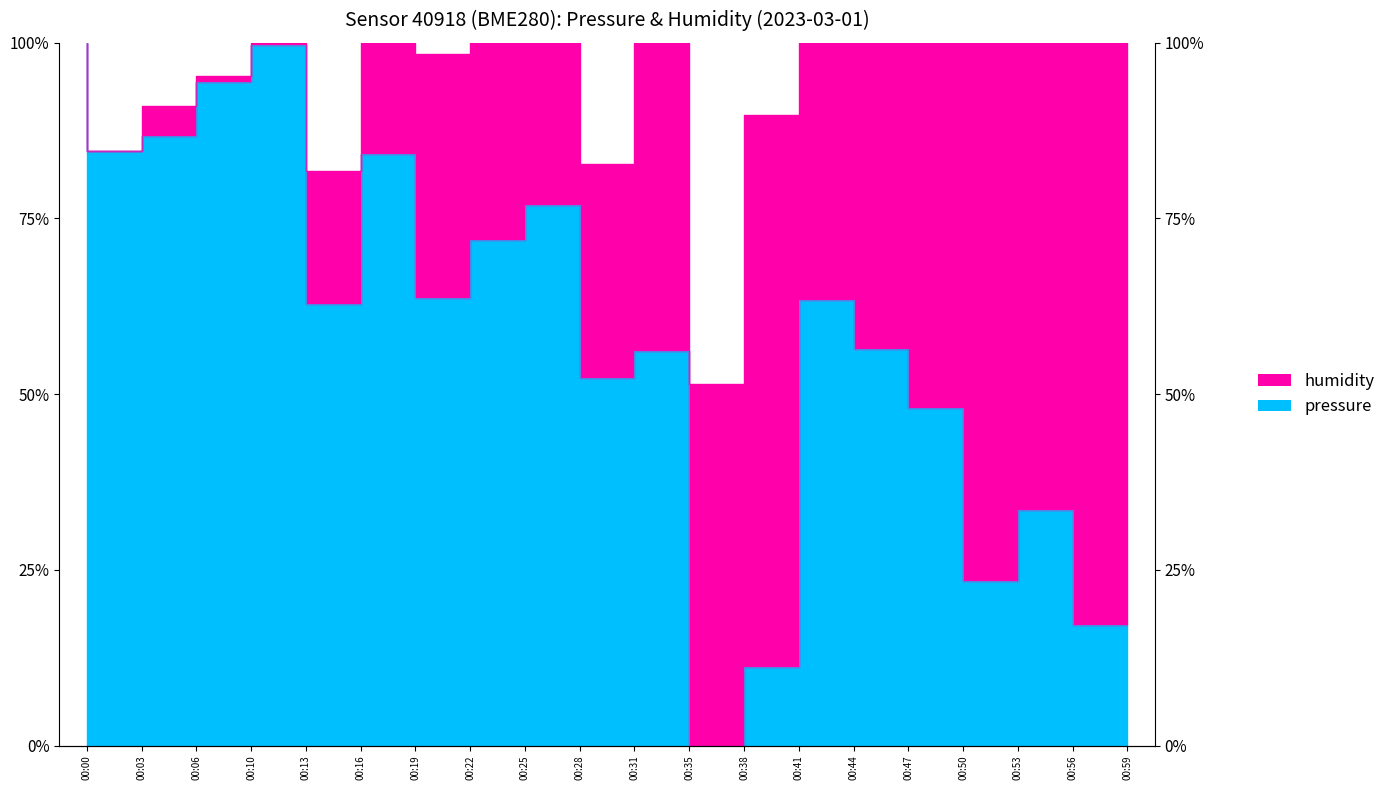

The chart shows a value of 99.7 at 00:13. True or false?

True